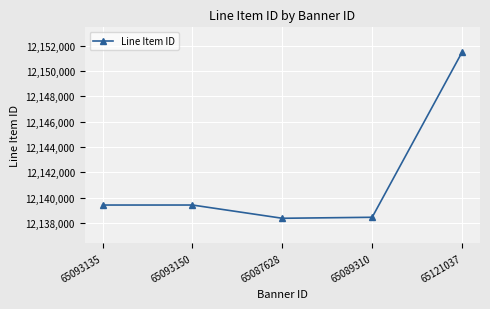

What position from the left is 65093150?

2